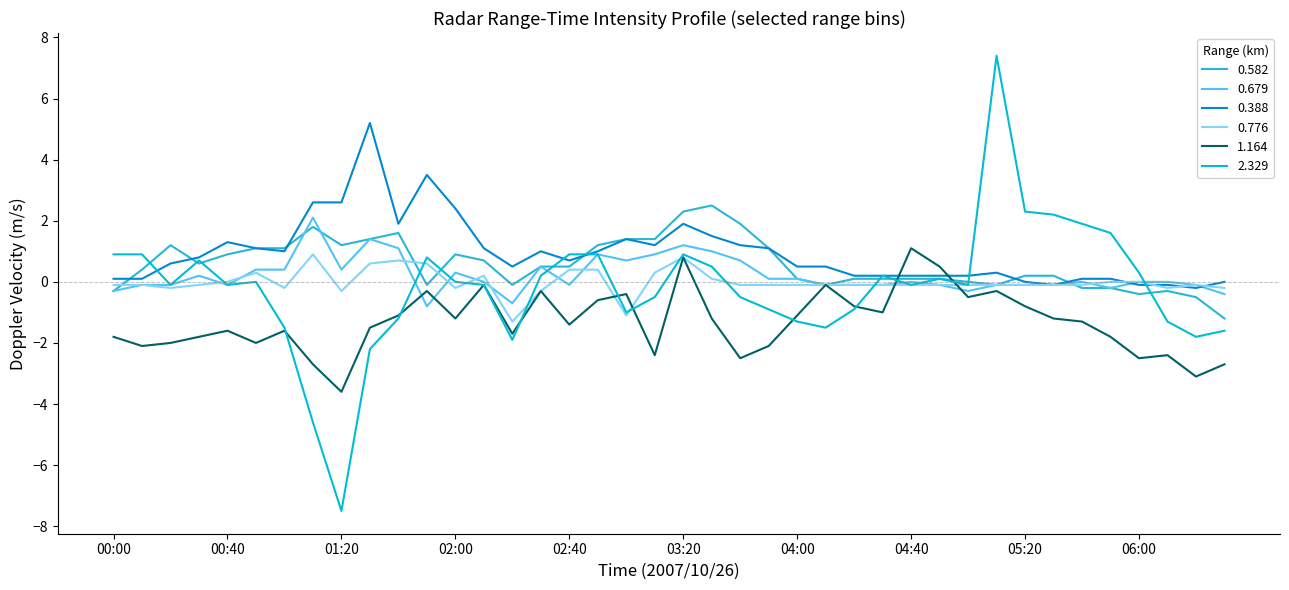

What is the maximum value shown in the chart?

7.4